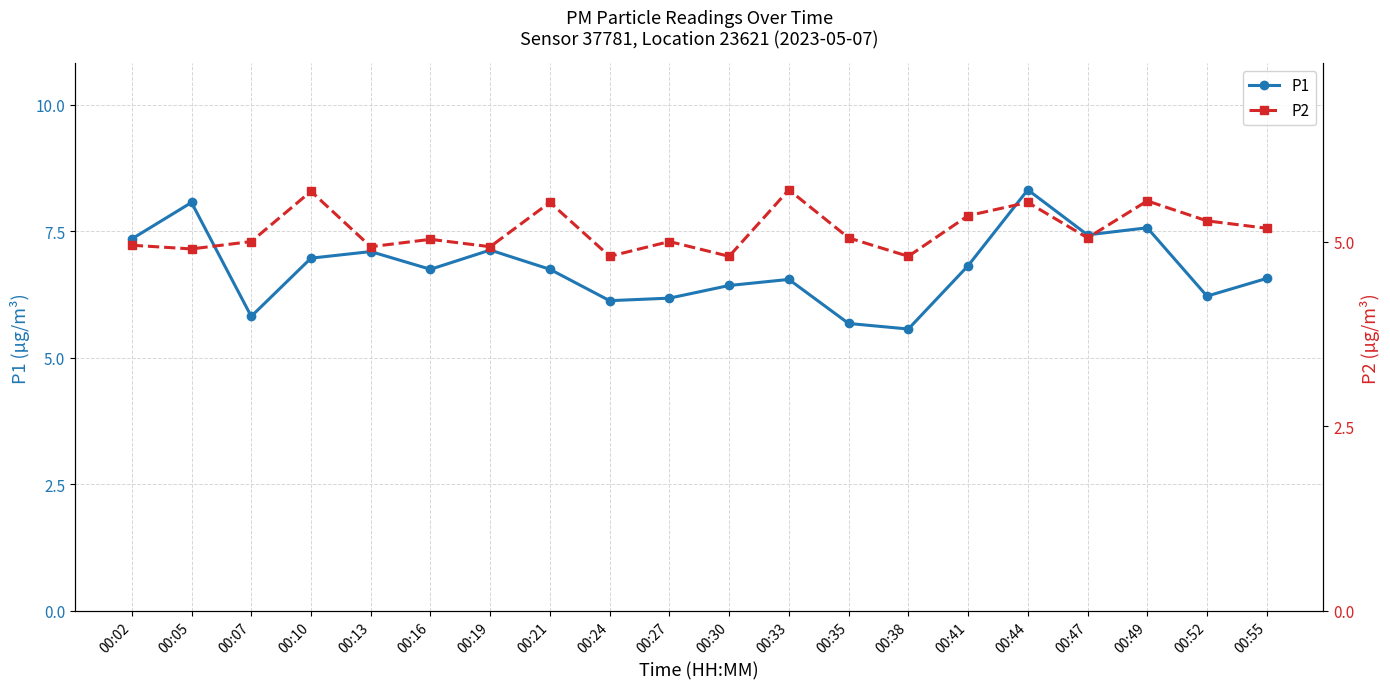

What is the value of the P2 point at the 10th from the left?

5.0